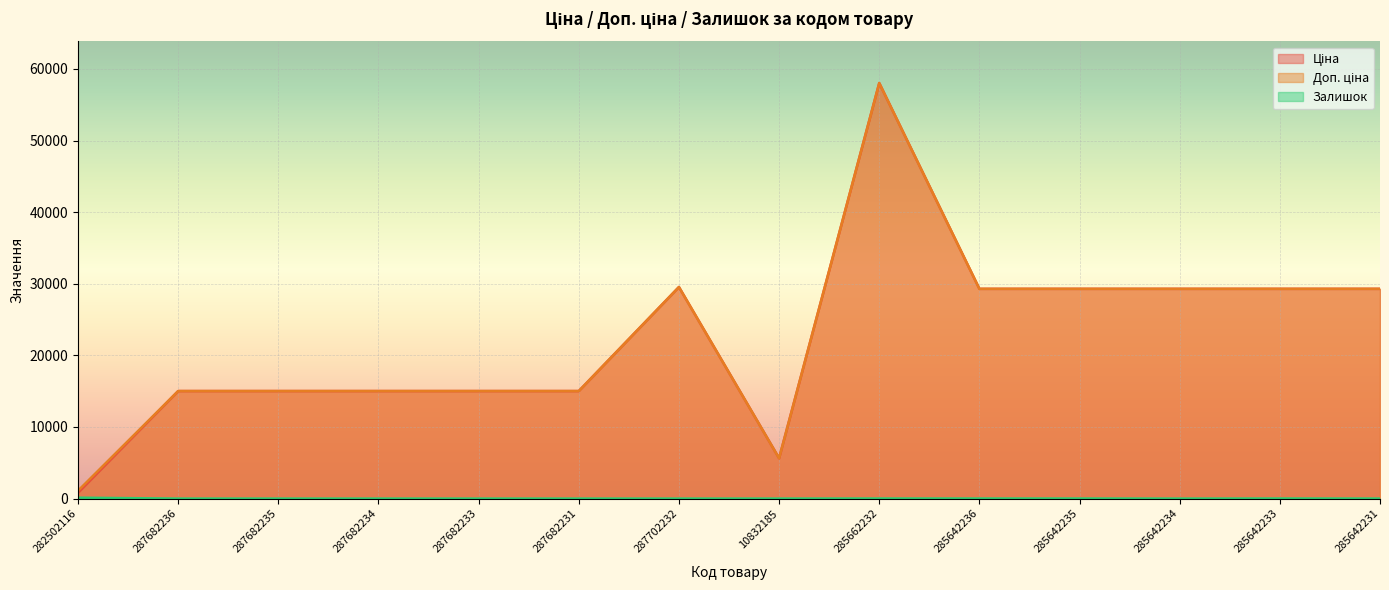

At how many categories does at least one series exceed 3236?

13